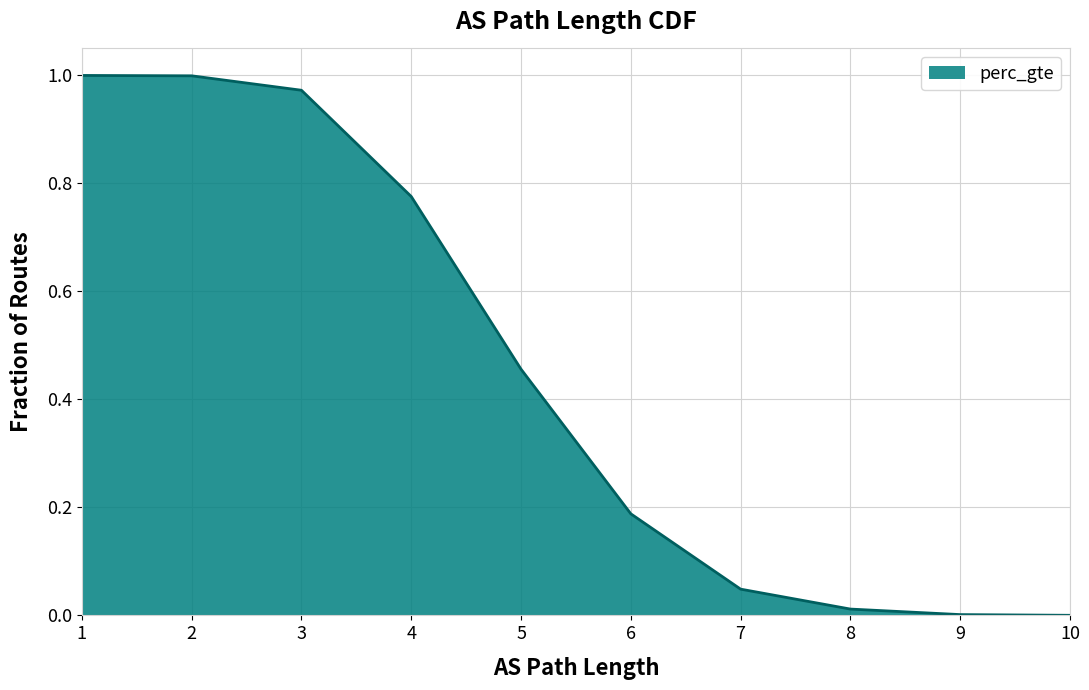

The value at 7 is 0.1. True or false?

False